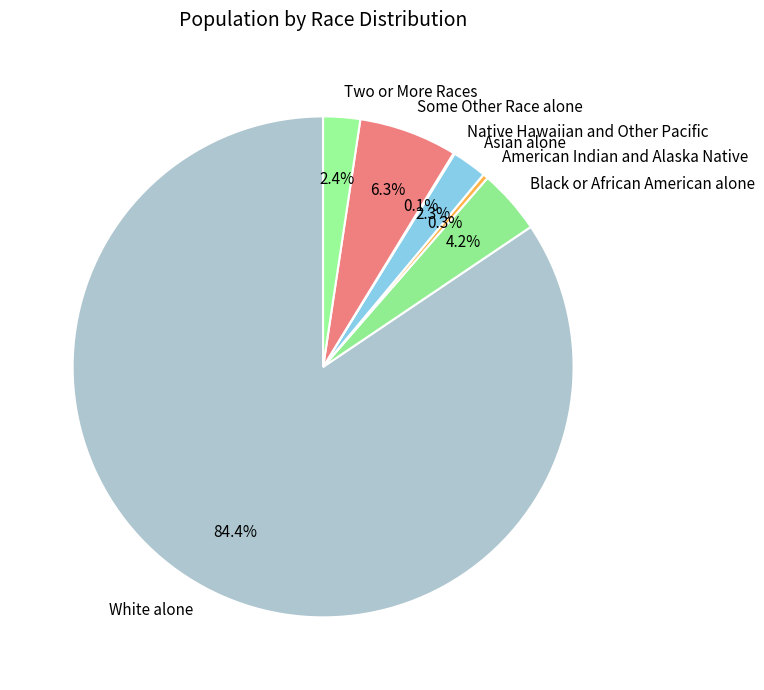

To the nearest percent, what portion does Black or African American alone represent?

4%